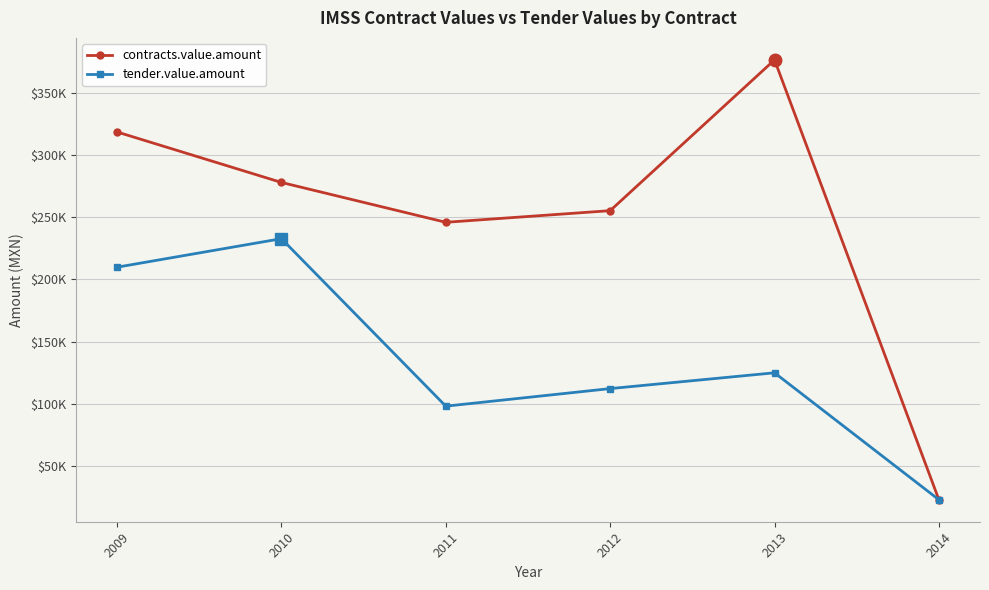

How many interior local valleys does the tender.value.amount series have?

1